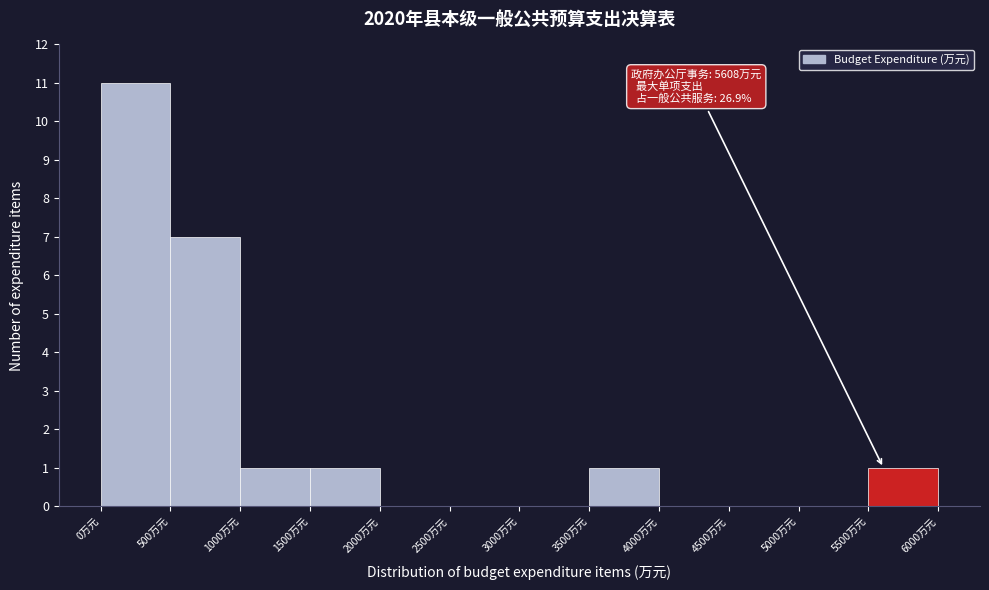

Which range on the x-axis has the tallest bar?

0 to 500